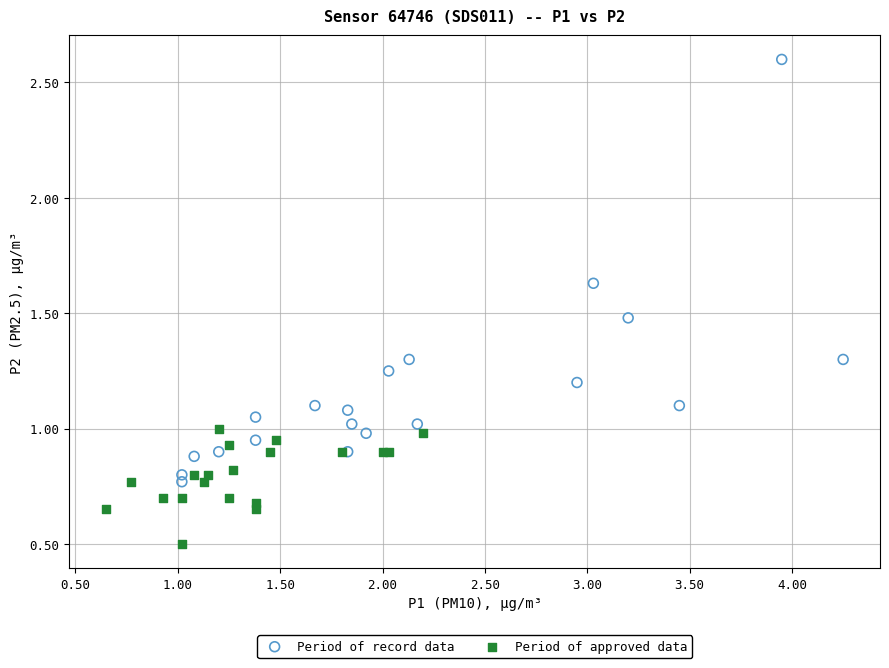

Which series contains the highest Y value?

Period of record data